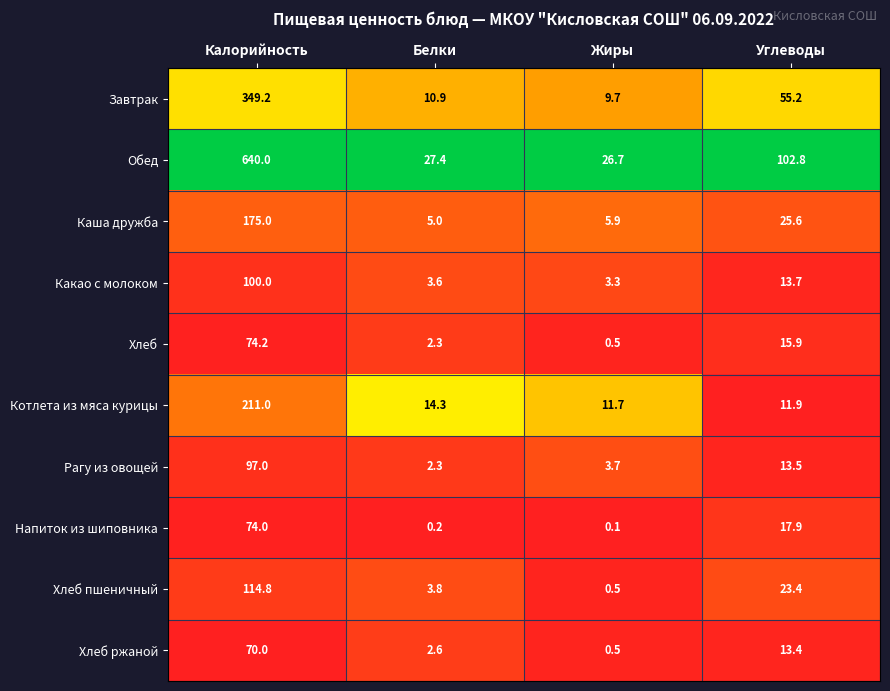

Which series has the largest total across all categories?

Обед